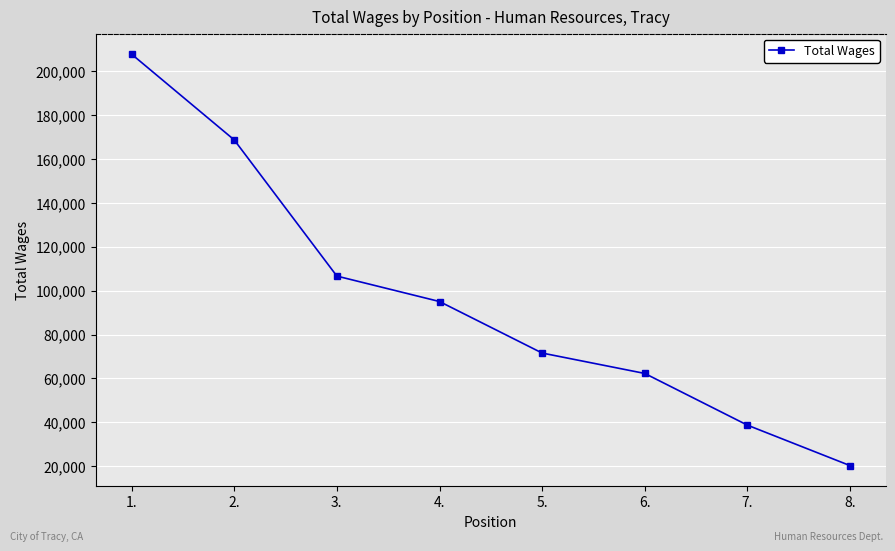

Does the chart display data point markers on the line(s)?

Yes